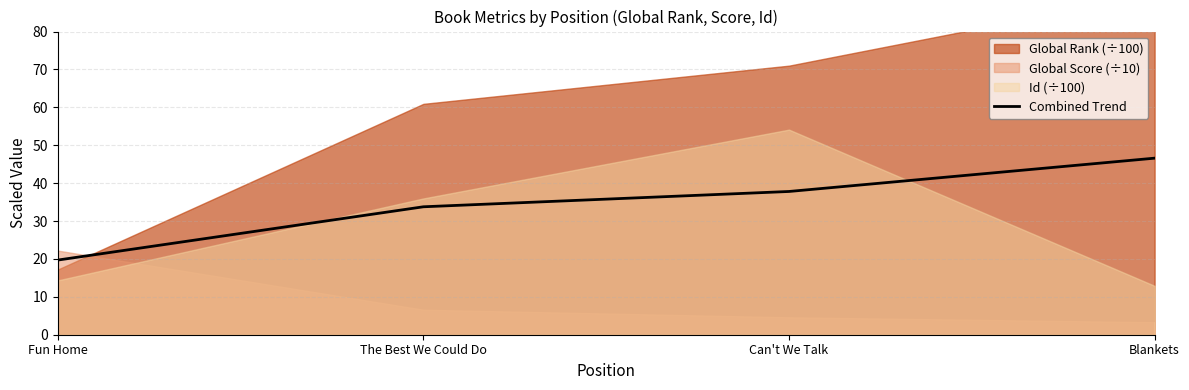

True or false: the data shows 60.7 at Can't We Talk.

False